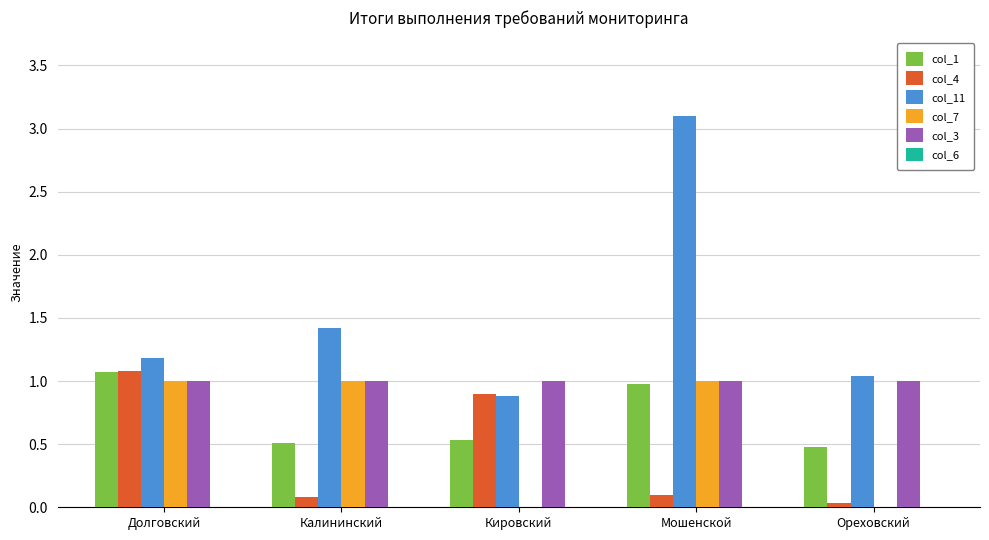

Which category has the highest value in the col_11 series?

Мошенской